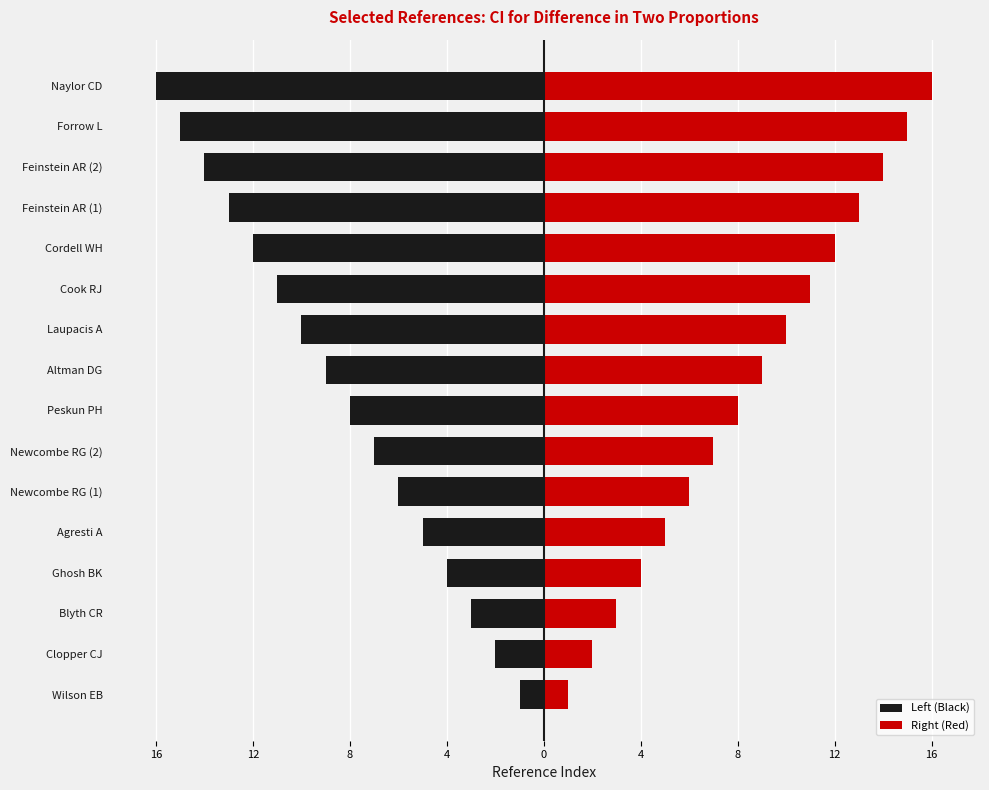

What is the smallest value displayed?

-16